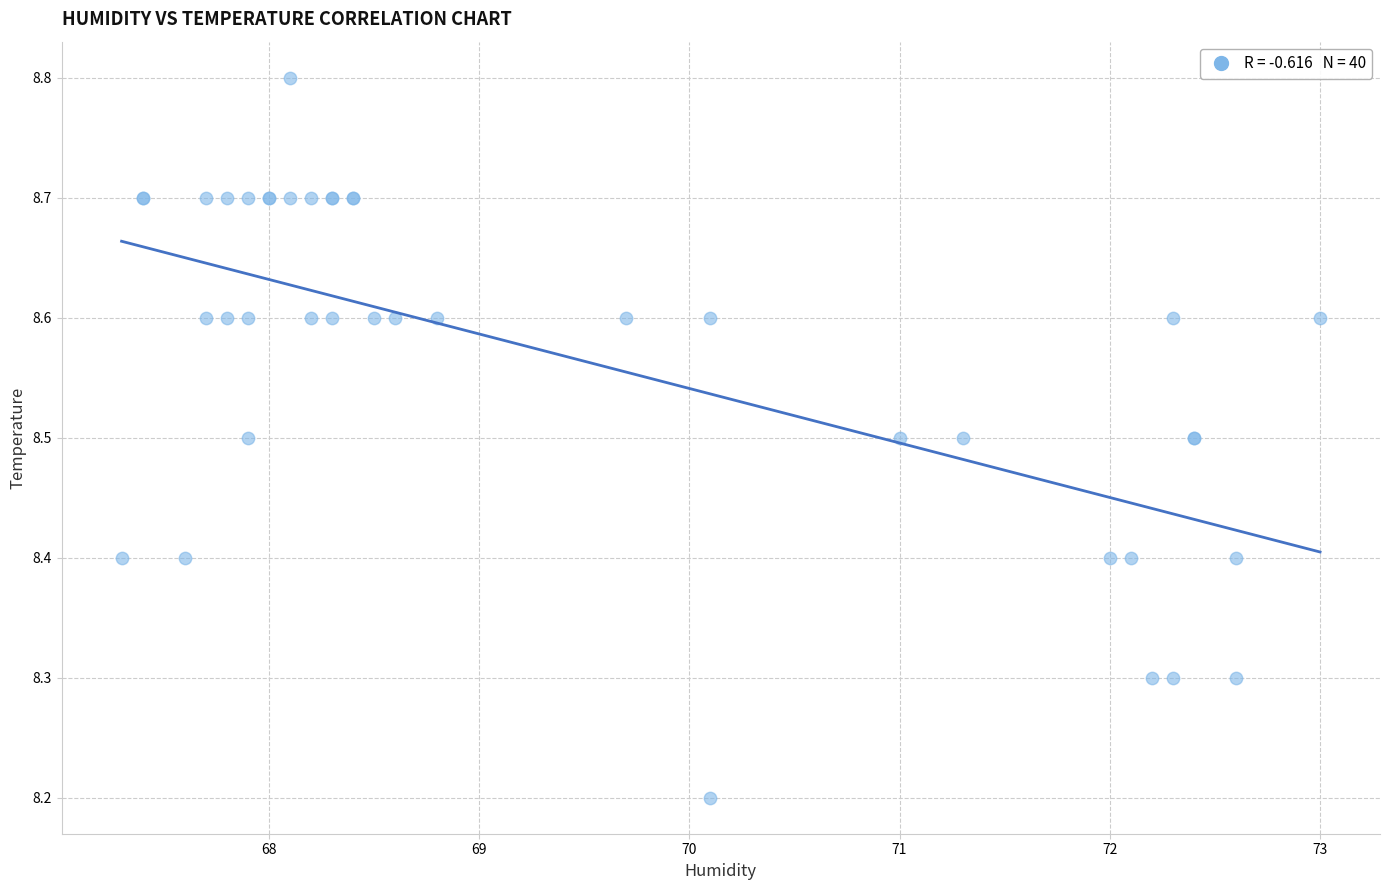

What Y value in the scatter plot is closest to 8?

8.2